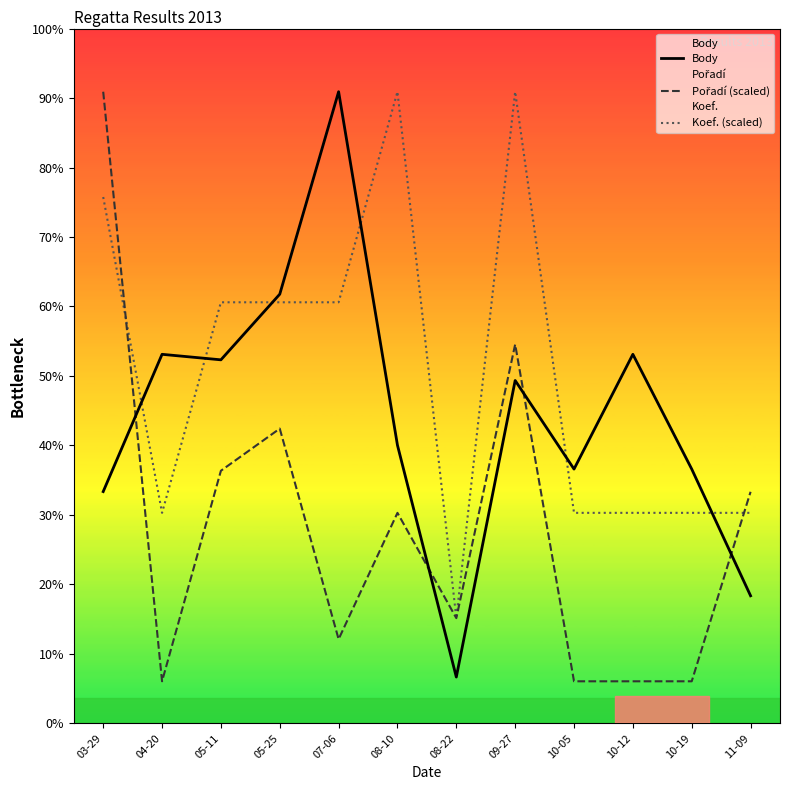

Does the chart display data point markers on the line(s)?

No